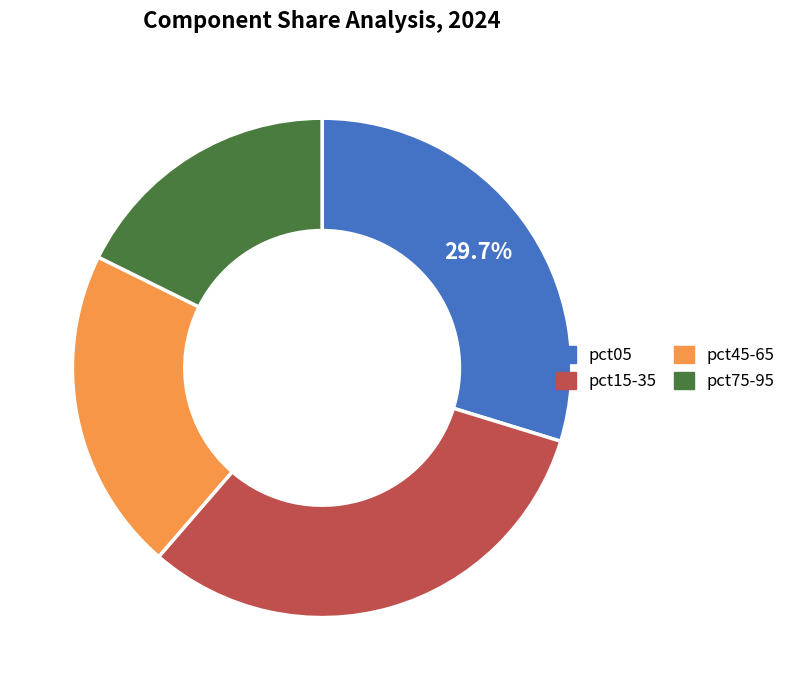

Is there any slice that represents more than half of the pie?

No